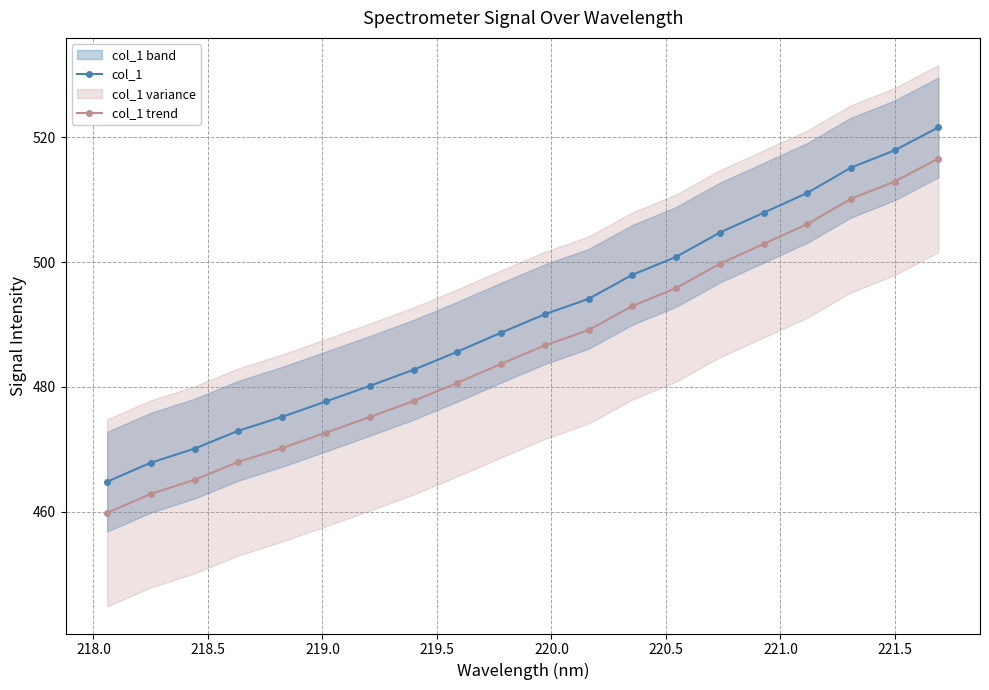

Reading left to right, transcribe all the data shown in this chart.

col_1: 464.8	467.9	470.1	473.0	475.2	477.7	480.2	482.8	485.6	488.7	491.7	494.1	498.0	500.9	504.8	507.9	511.1	515.2	517.9	521.6
col_1 trend: 459.8	462.9	465.1	468.0	470.2	472.7	475.2	477.8	480.6	483.7	486.7	489.1	493.0	495.9	499.8	502.9	506.1	510.2	512.9	516.6